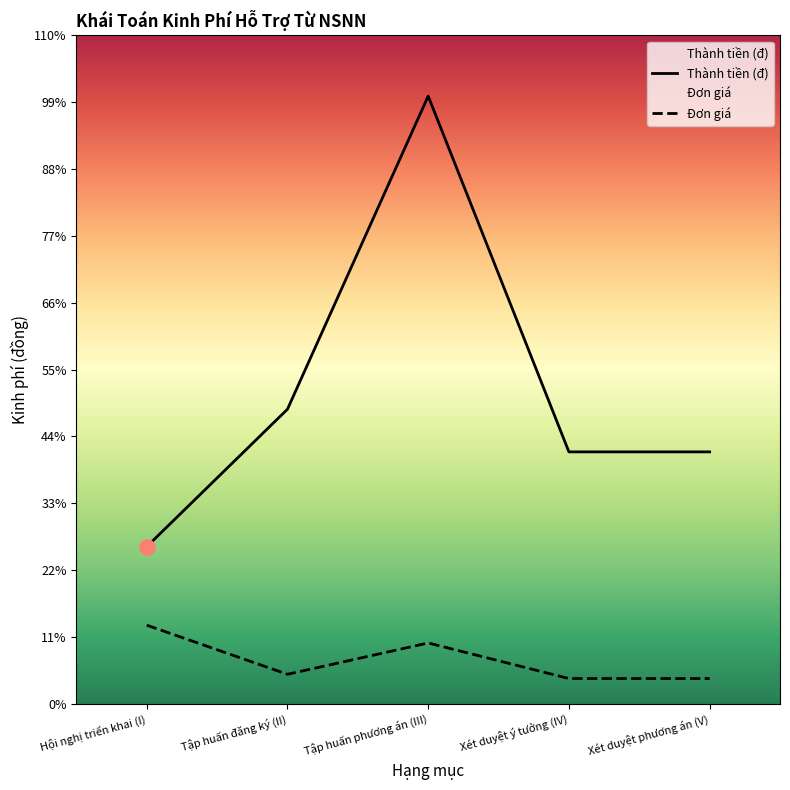

What are all the series names shown in the legend?

Thành tiền (đ), Đơn giá